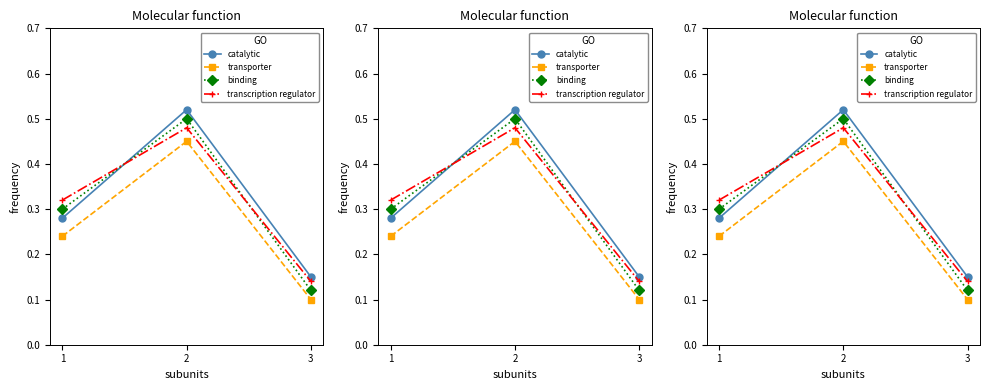

Reading left to right, extract all data points from this chart.

catalytic: 1=0.3	2=0.5	3=0.1
transporter: 1=0.2	2=0.5	3=0.1
binding: 1=0.3	2=0.5	3=0.1
transcription regulator: 1=0.3	2=0.5	3=0.1